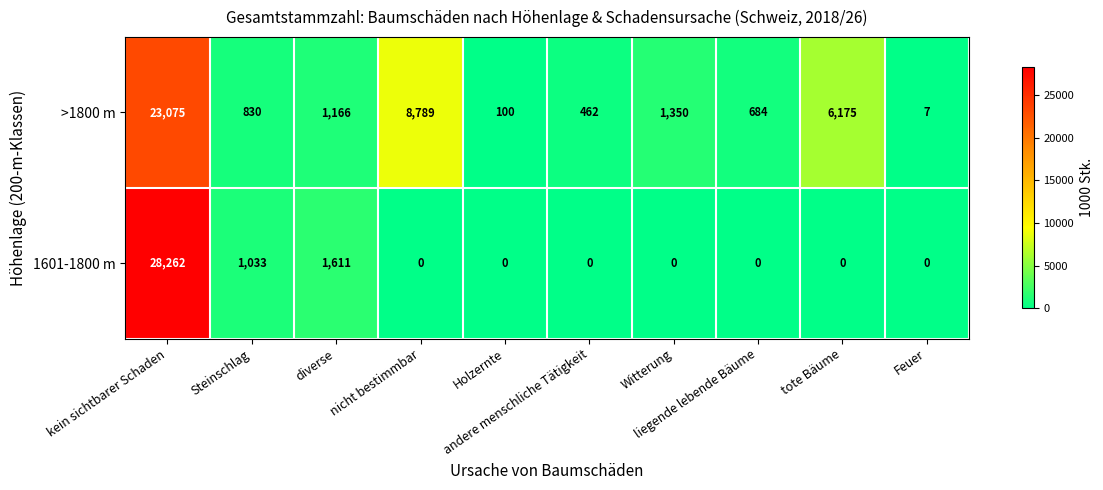

What is the difference between the maximum and minimum values in the 1601-1800 m series?

28262